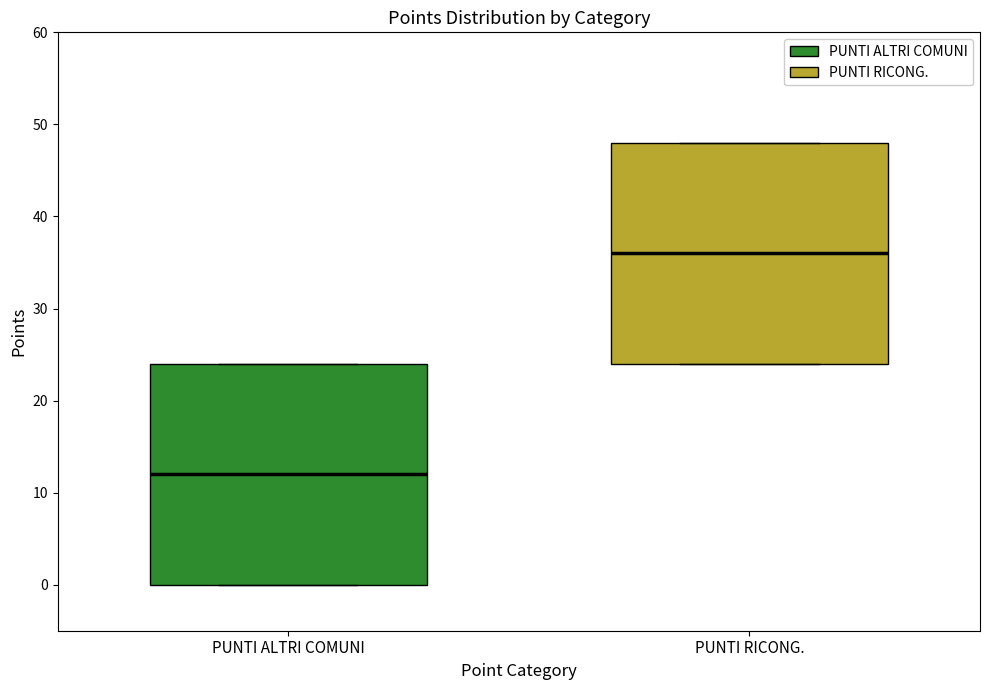

Reading left to right, transcribe this box plot: for each box, give where its median line is, the range the box spans, and where its two whiskers end, as read against the y-axis. The values are not printed on the chart, so give them approximately, as read against the axis.

PUNTI ALTRI COMUNI: median 12, box 0 to 24, whiskers 0 to 24
PUNTI RICONG.: median 36, box 24 to 48, whiskers 24 to 48